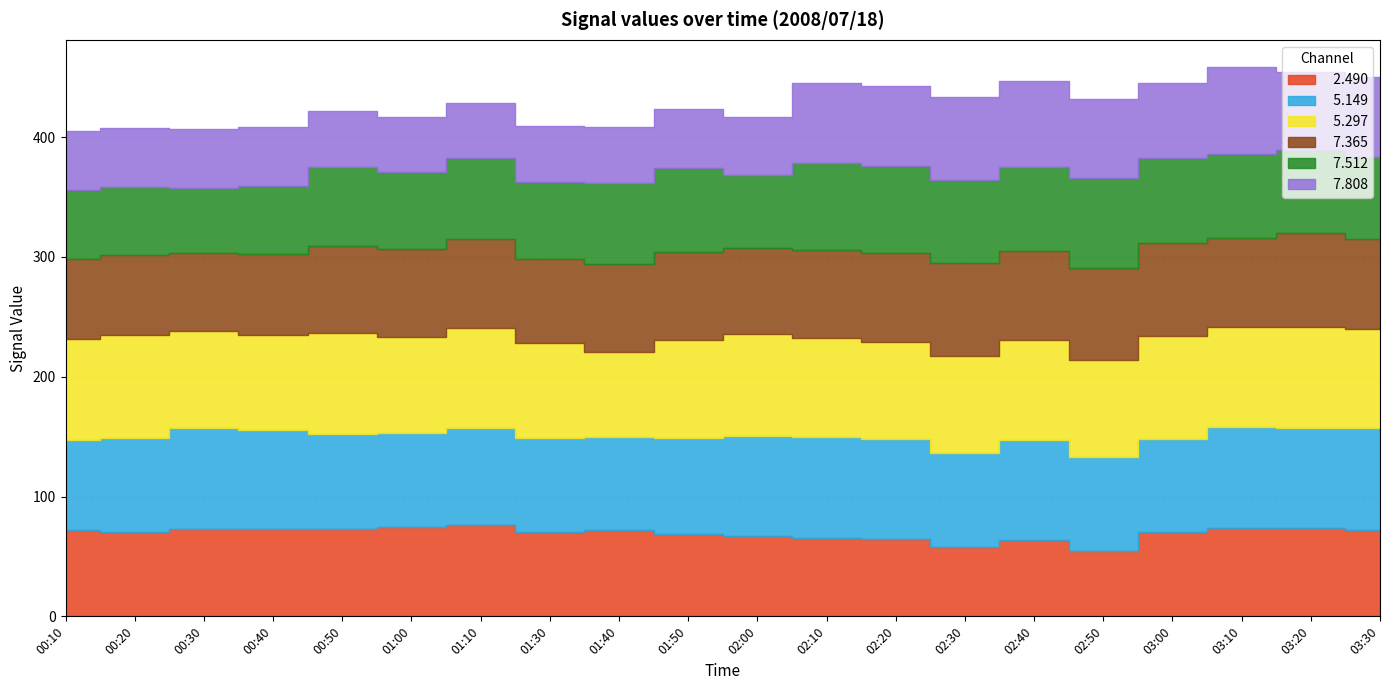

Which series ends up on top after the final intersection of   5.297 and   7.365?

  5.297